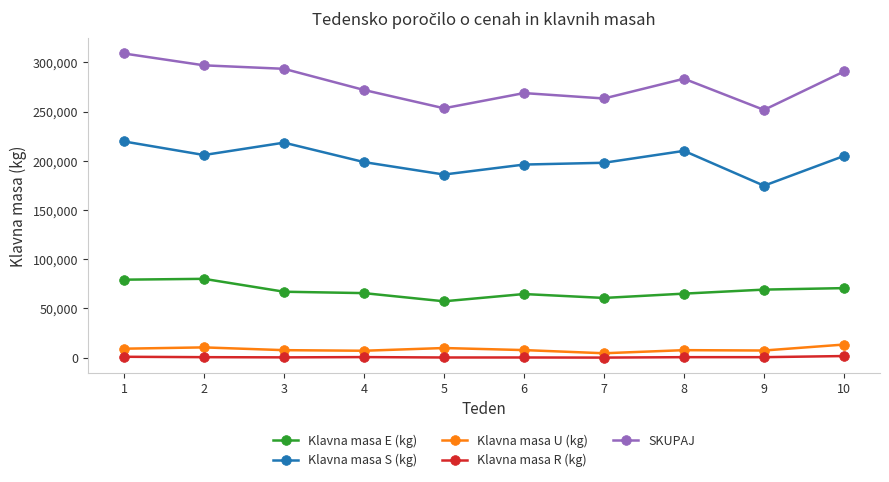

How many data points does each series have?

10